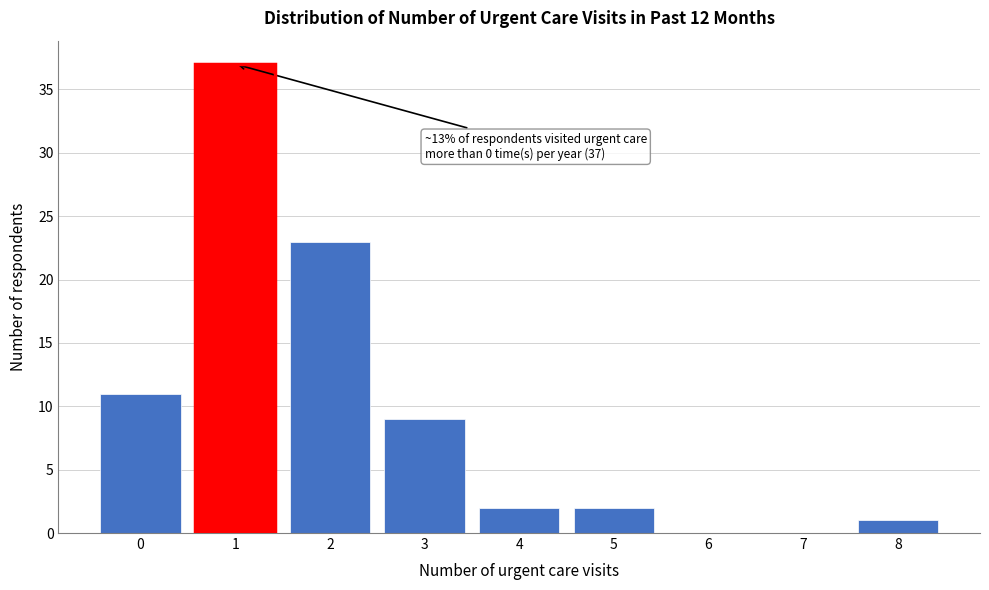

Reading right to left, what are all the values shown in this chart?

8=1	7=0	6=0	5=2	4=2	3=9	2=23	1=37	0=11